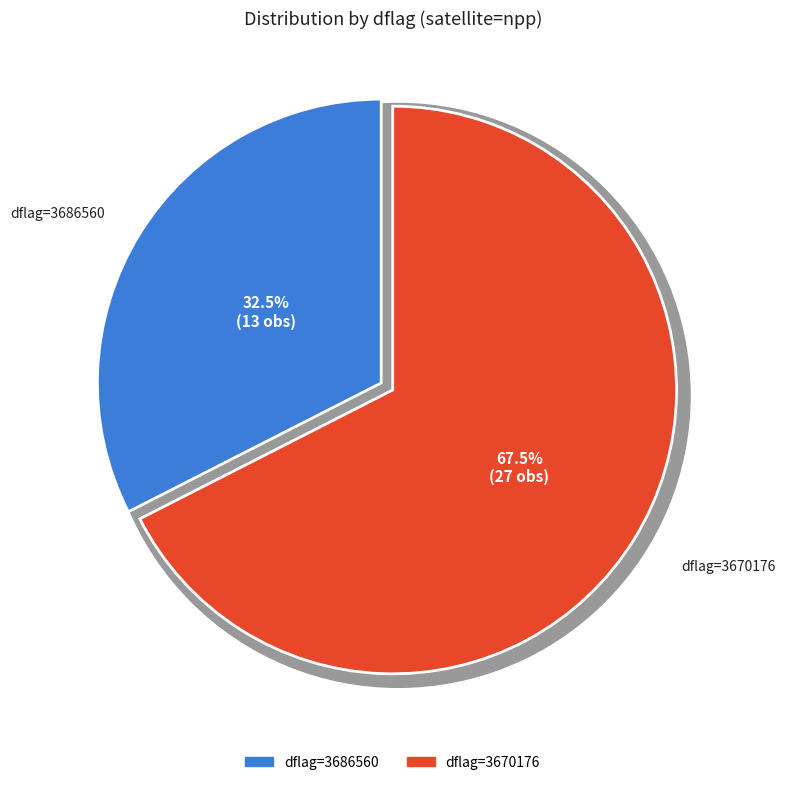

How many segments does this pie chart have?

2